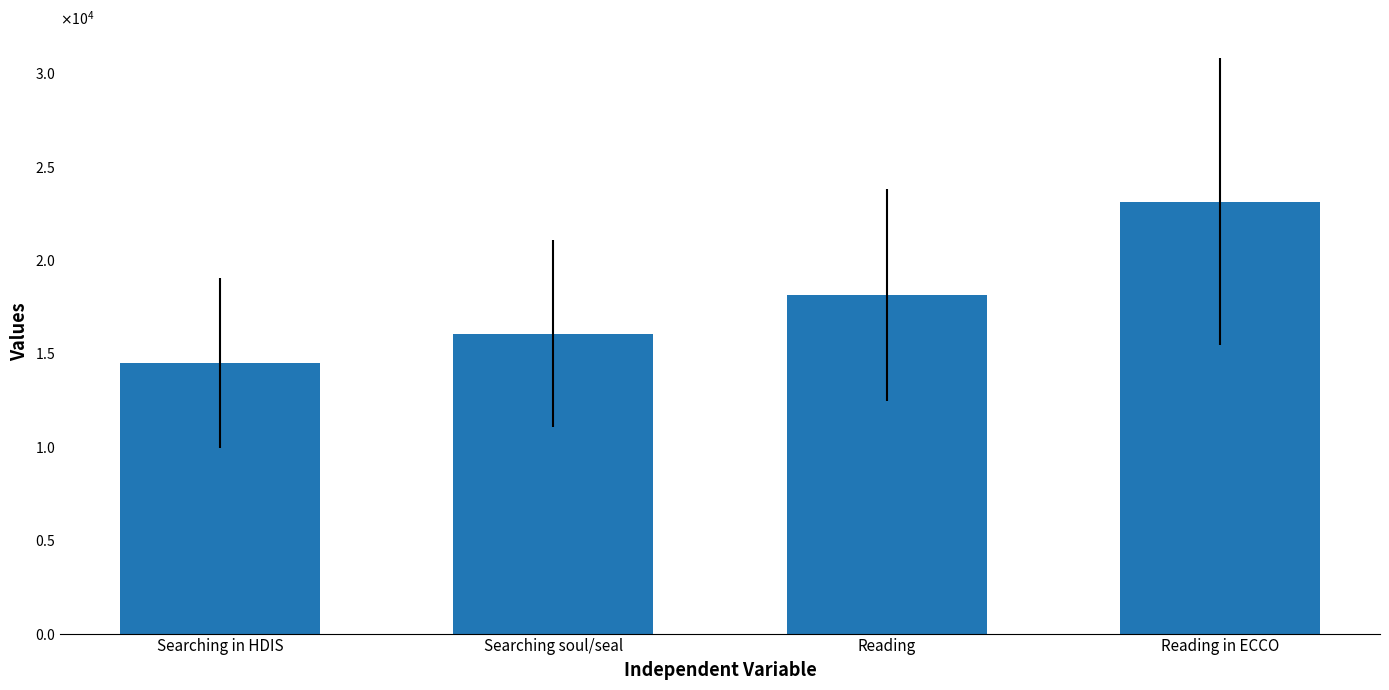

What is the difference between the second highest and minimum values?

3633